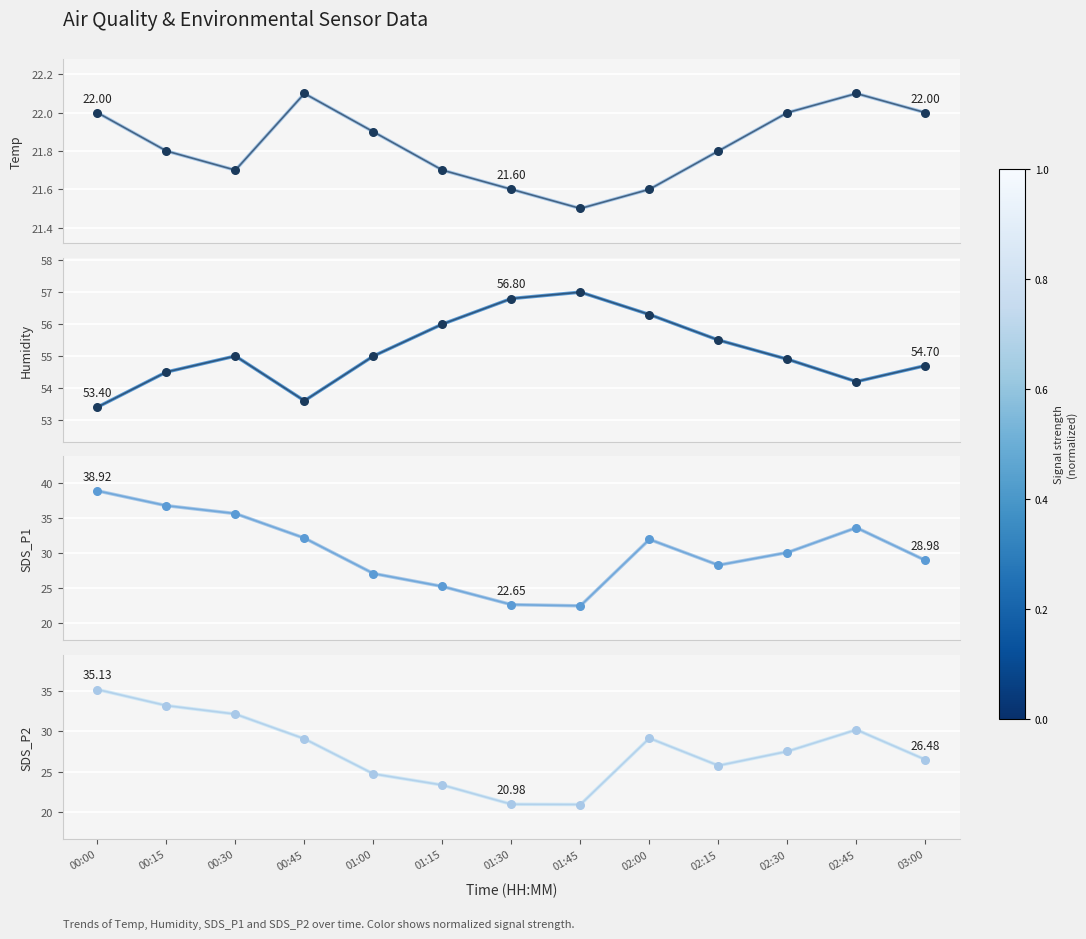

At which category is the sum across all series the highest?

00:00